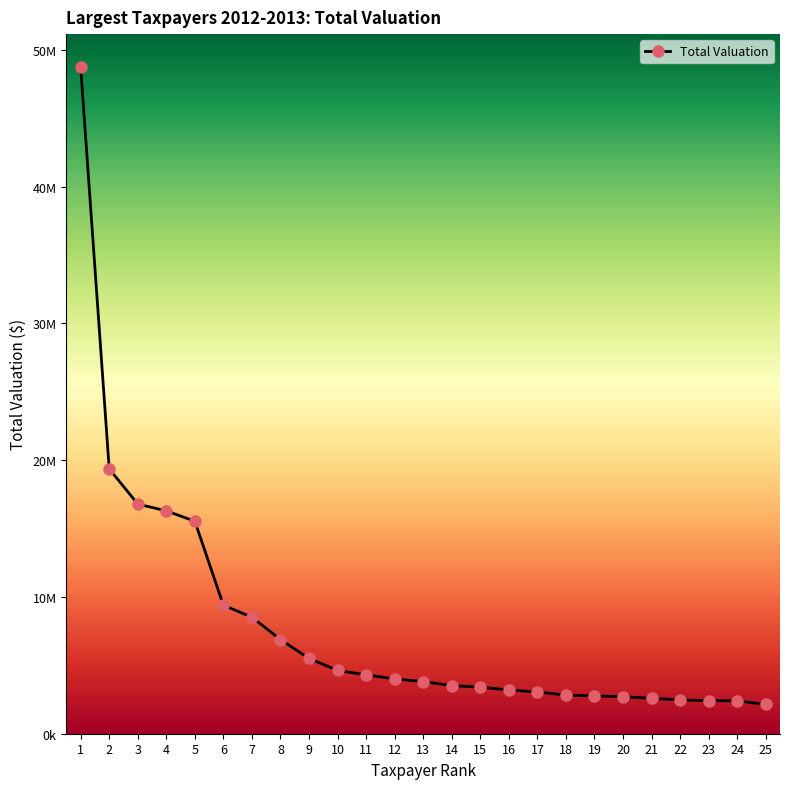

List the labels in order of value, largest first.

1, 2, 3, 4, 5, 6, 7, 8, 9, 10, 11, 12, 13, 14, 15, 16, 17, 18, 19, 20, 21, 22, 23, 24, 25